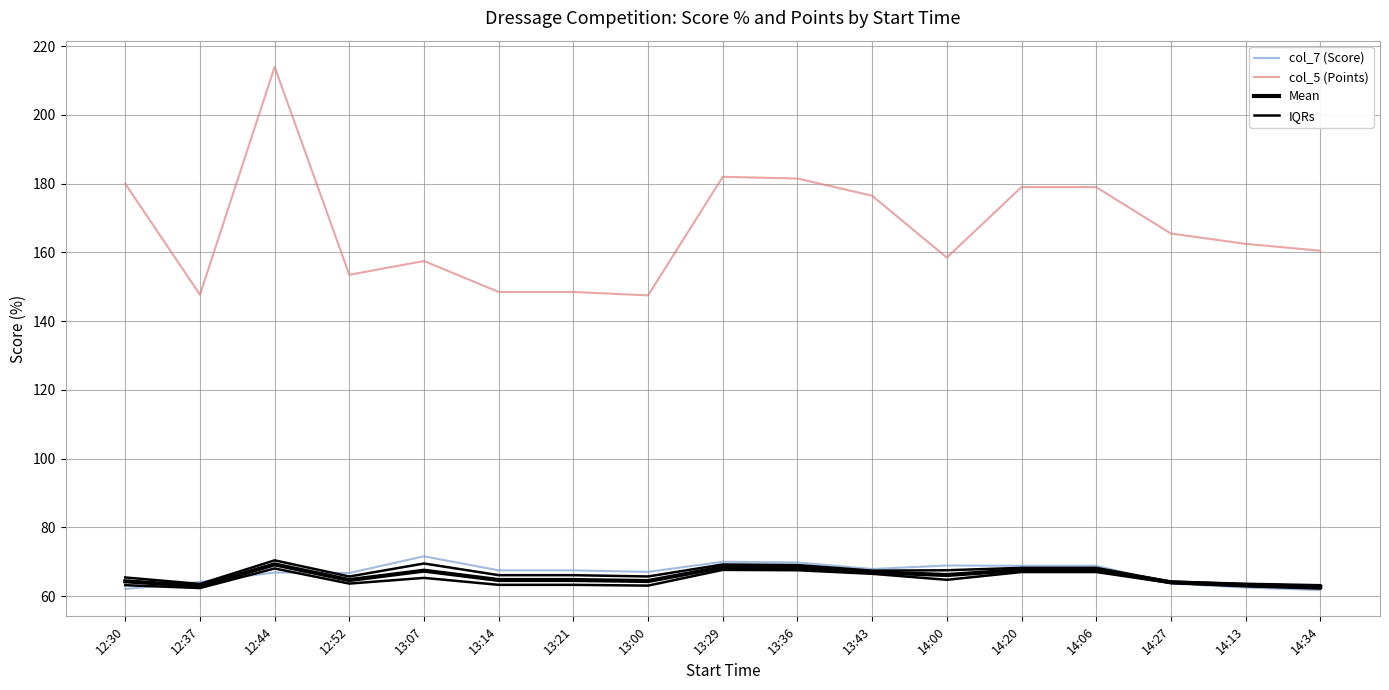

How many data points in IQRs are less than 63?

3